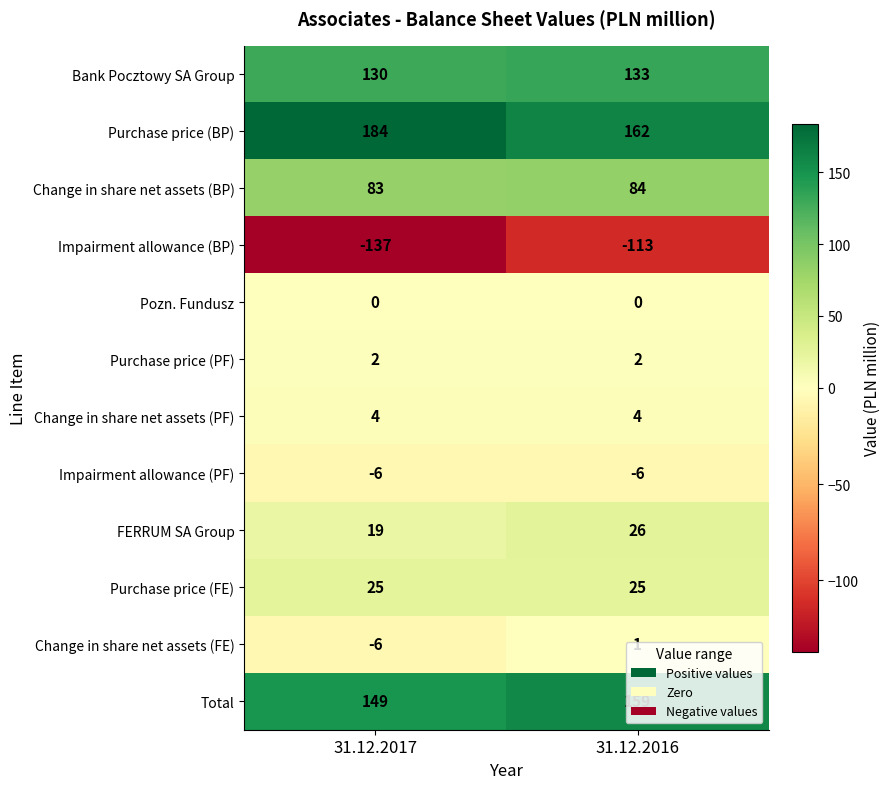

What value does the FERRUM SA Group series have at 31.12.2016?

26